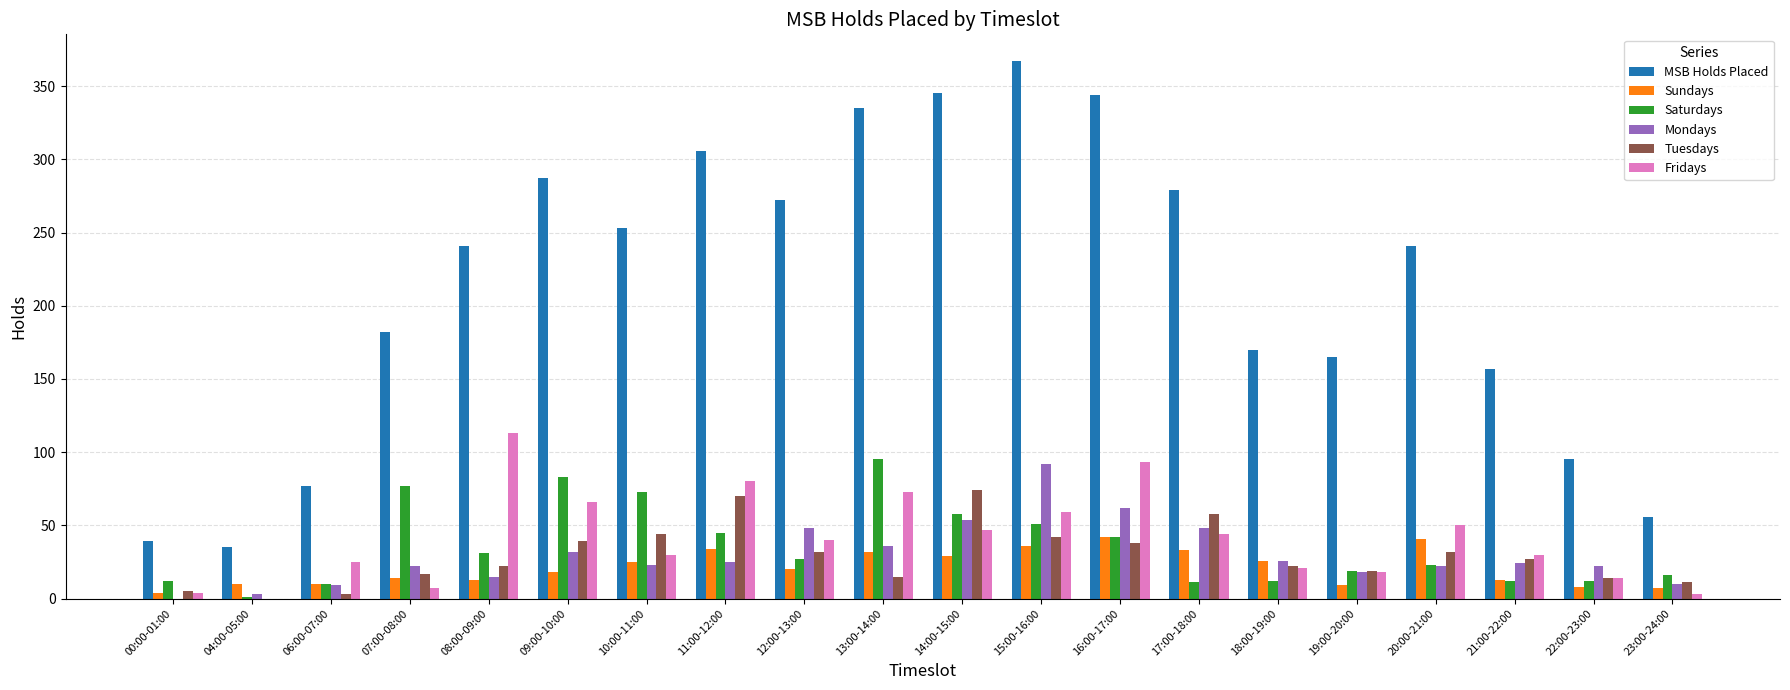

How many groups of bars are there?

20